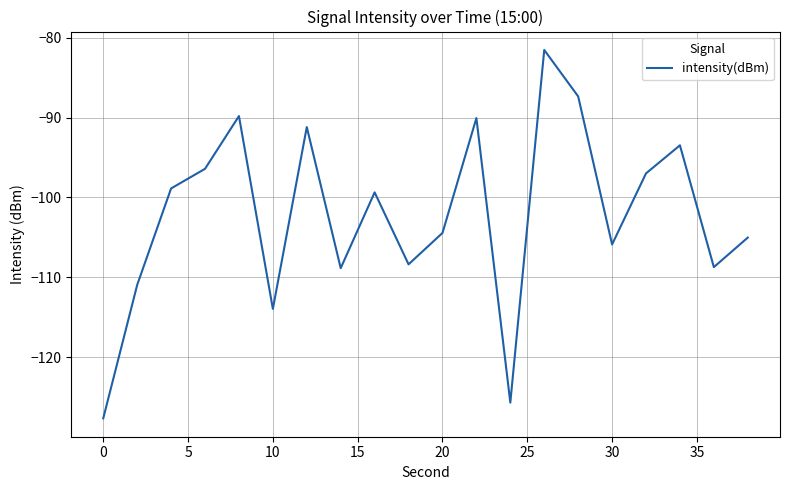

What is the smallest value displayed?

-127.7